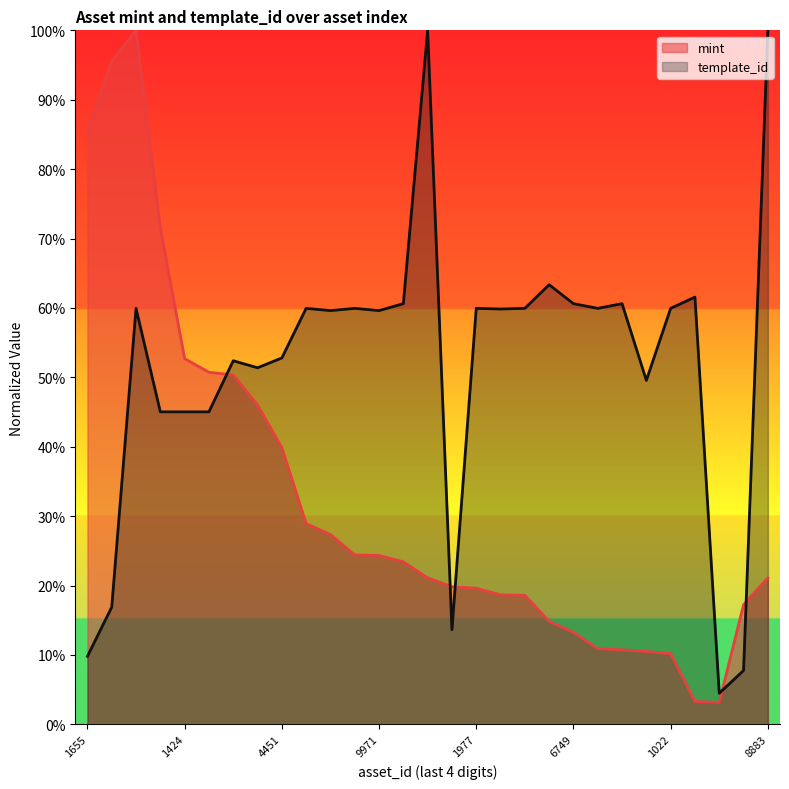

Which series ends up on top after the final intersection of mint and template_id?

template_id